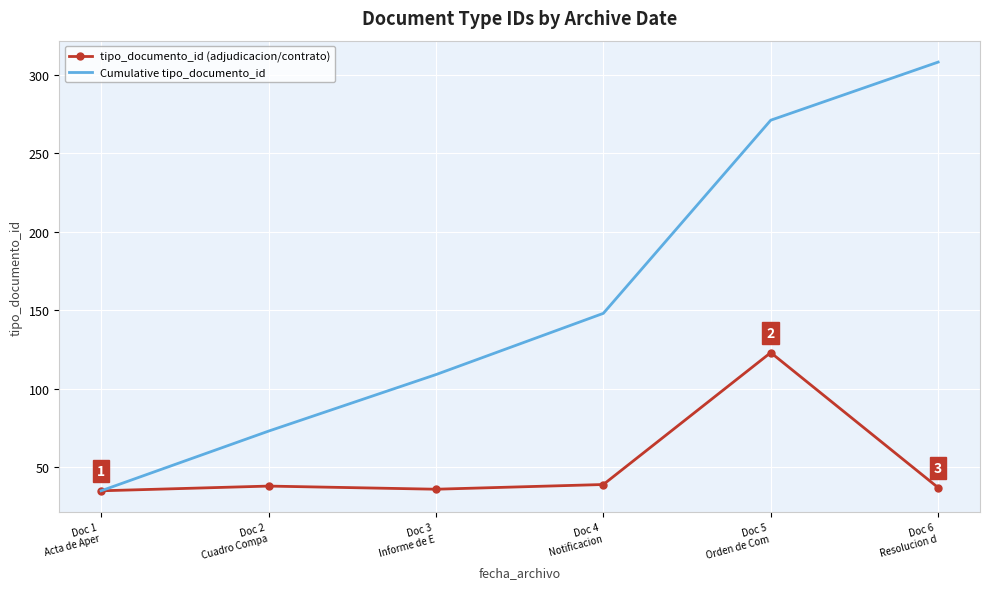

Which series has the largest range (max minus min)?

Cumulative tipo_documento_id